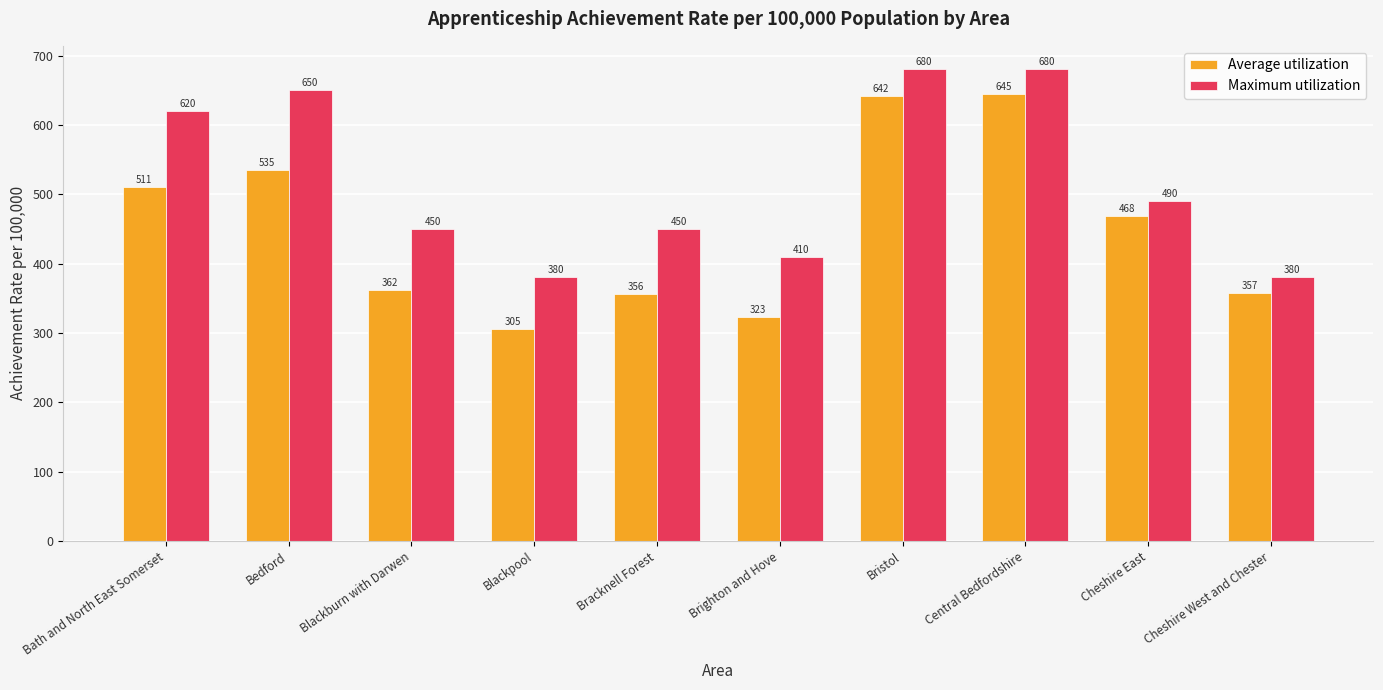

At which label does Average utilization first exceed 468?

Bath and North East Somerset